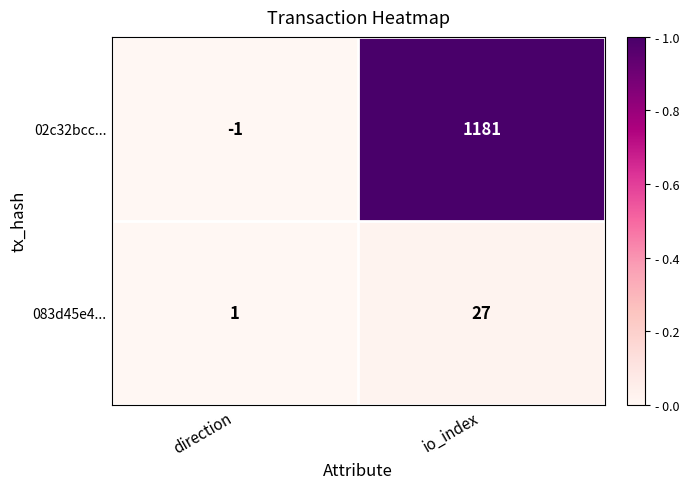

Which series changed the most between direction and io_index?

02c32bcc...